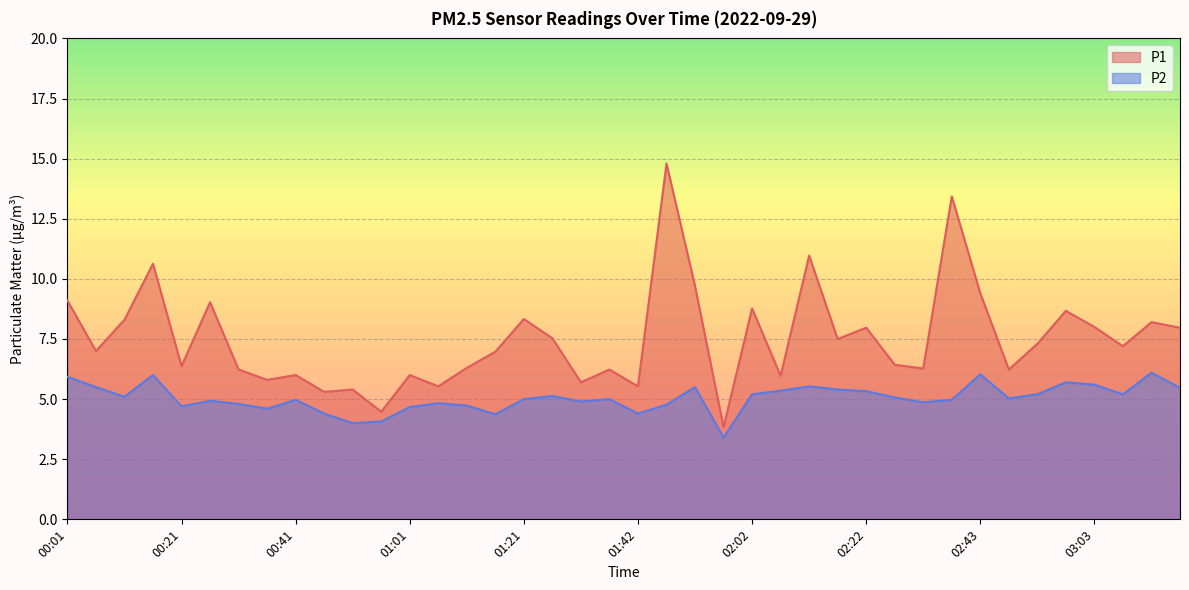

What is the minimum value shown in the chart?

3.4